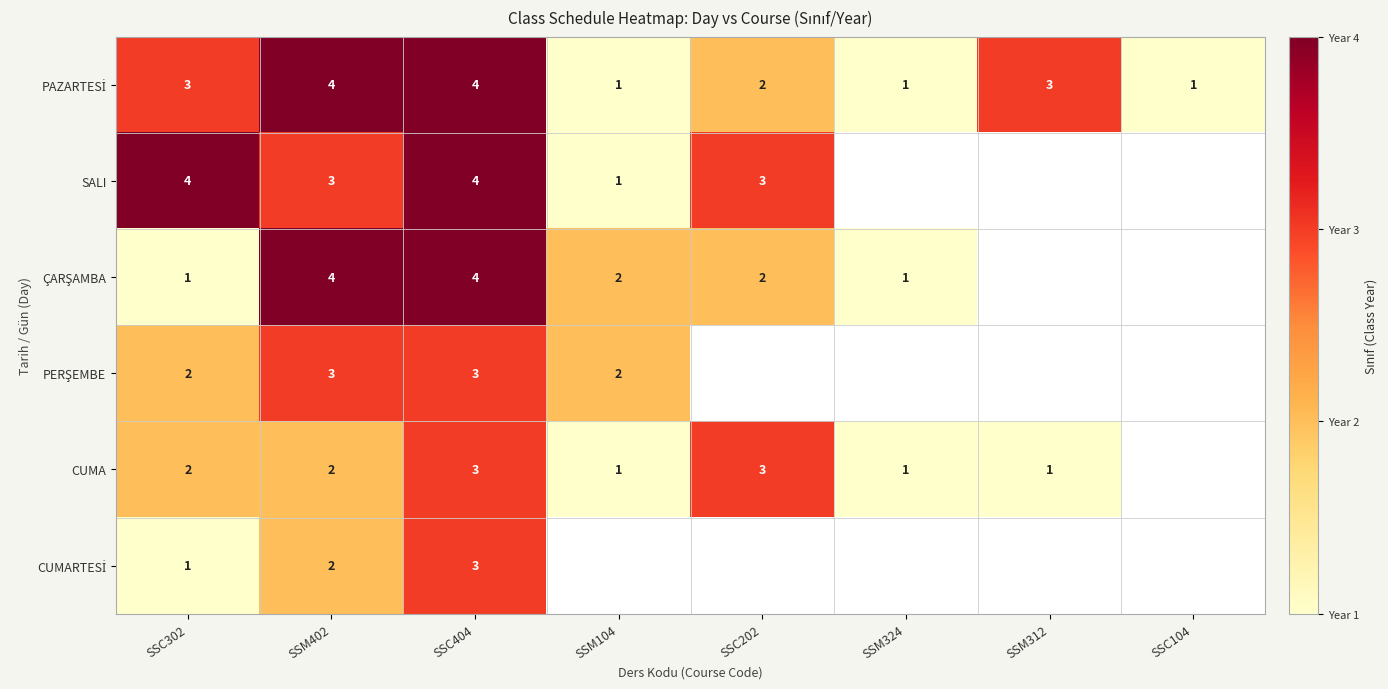

True or false: CUMA has a value of 3 at SSC302.

False